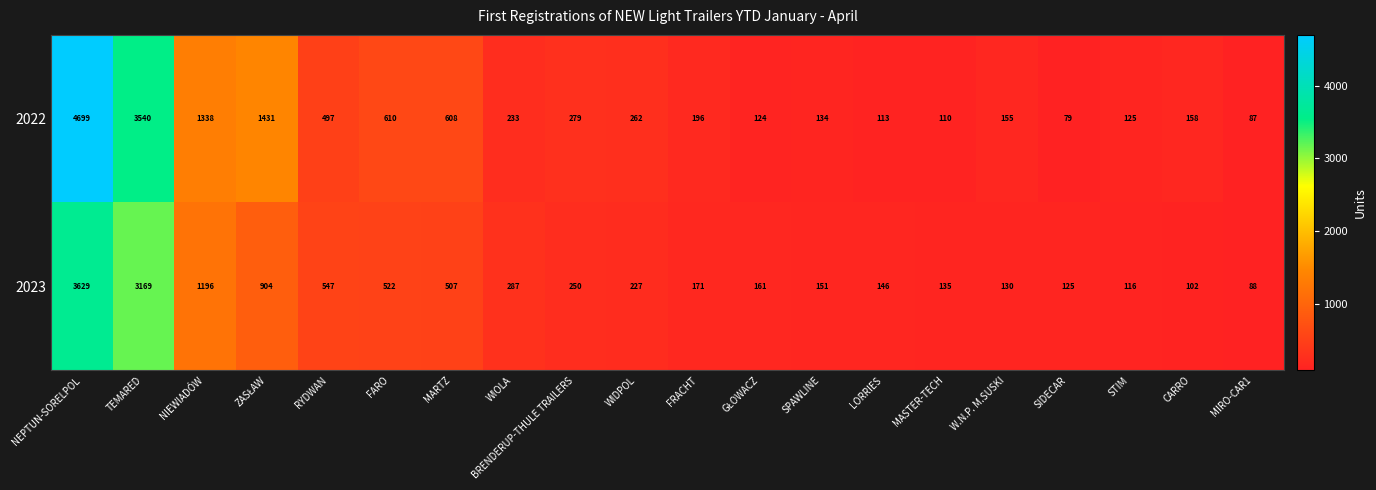

The value of 2023 at FARO is 522. True or false?

True